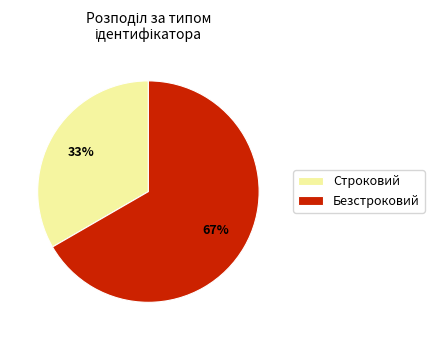

Rank the categories by value from highest to lowest.

Безстроковий, Строковий